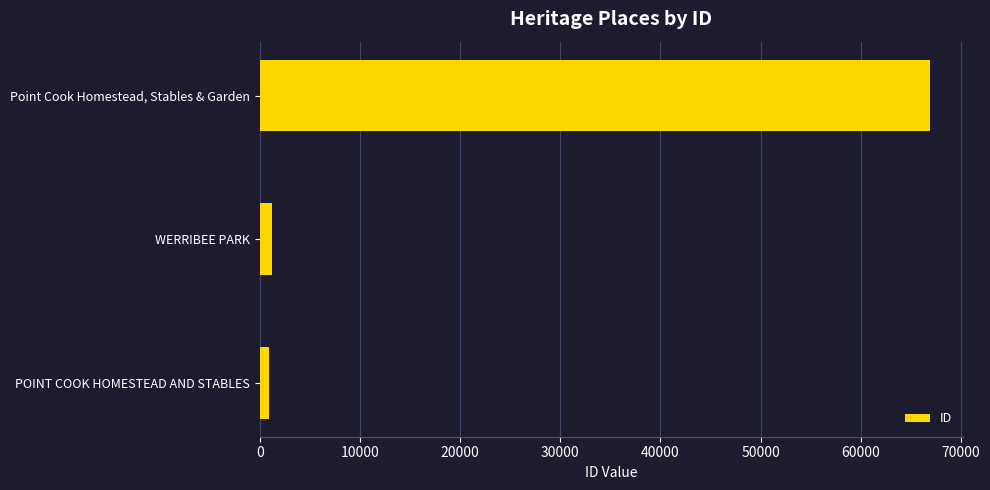

Does the chart contain any negative values?

No